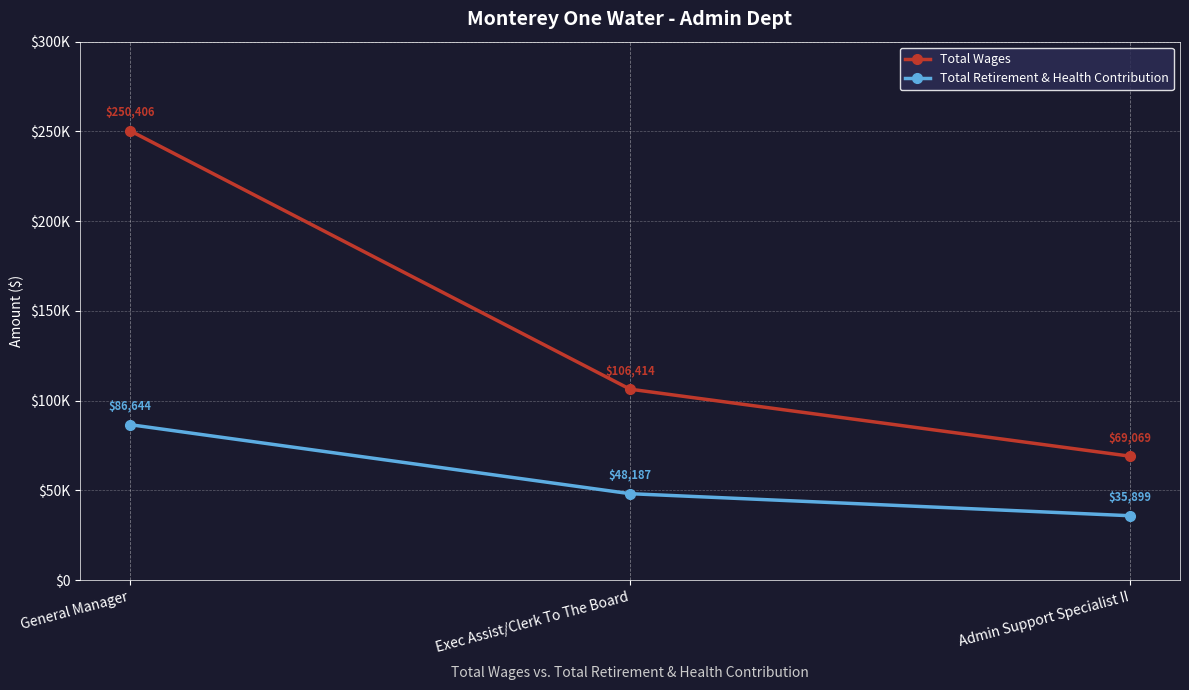

Is this an area chart (filled region under the line)?

No